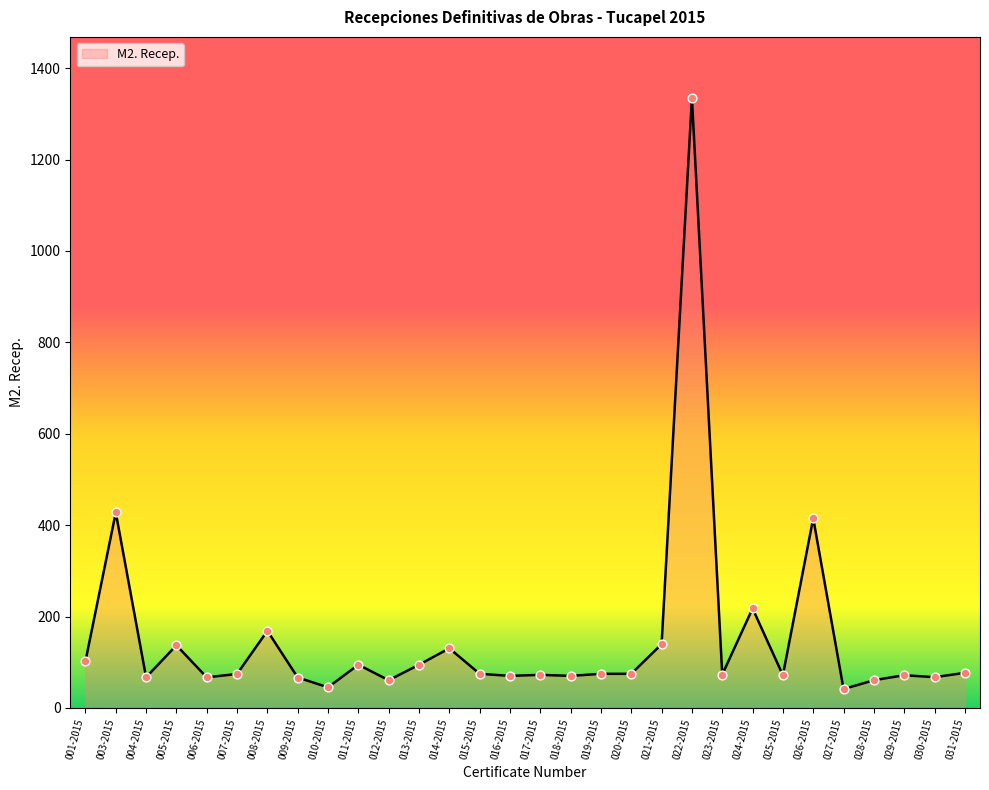

What is the change in value from 003-2015 to 018-2015?

-357.6